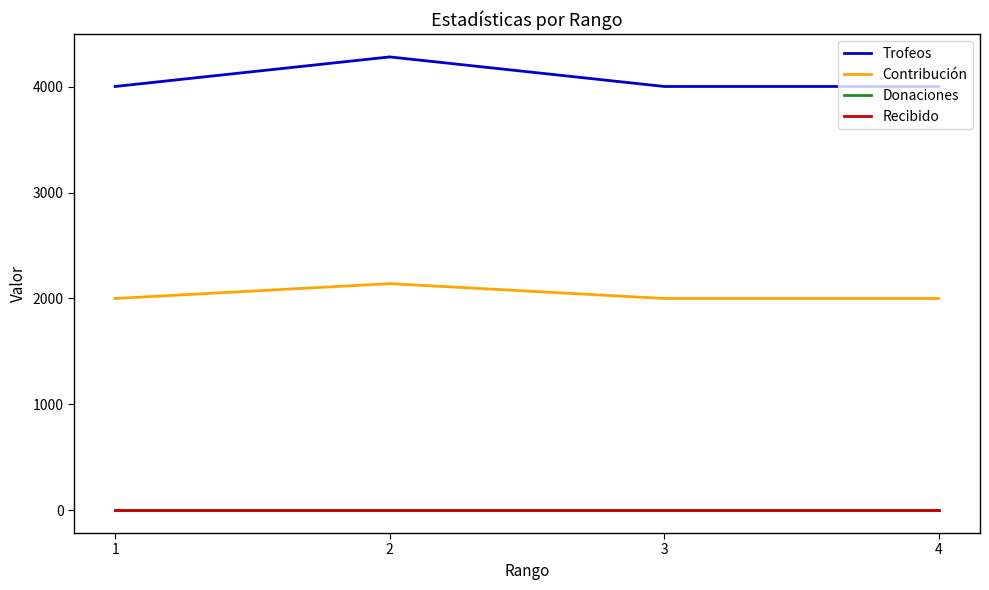

What is the value of the Contribución point at the 4th from the left?

2000